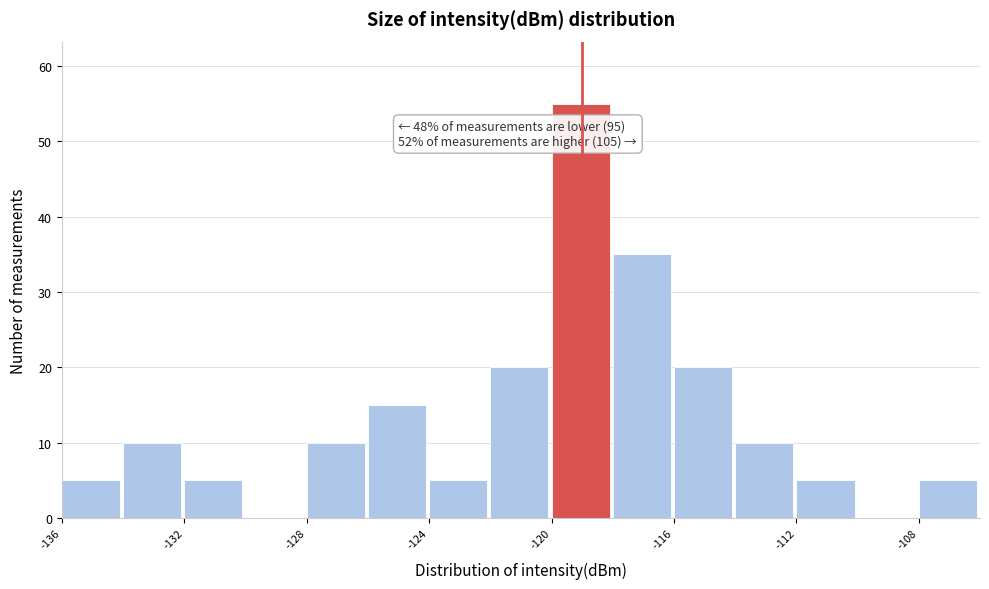

Over which range of the x-axis is the bar tallest?

-120 to -118